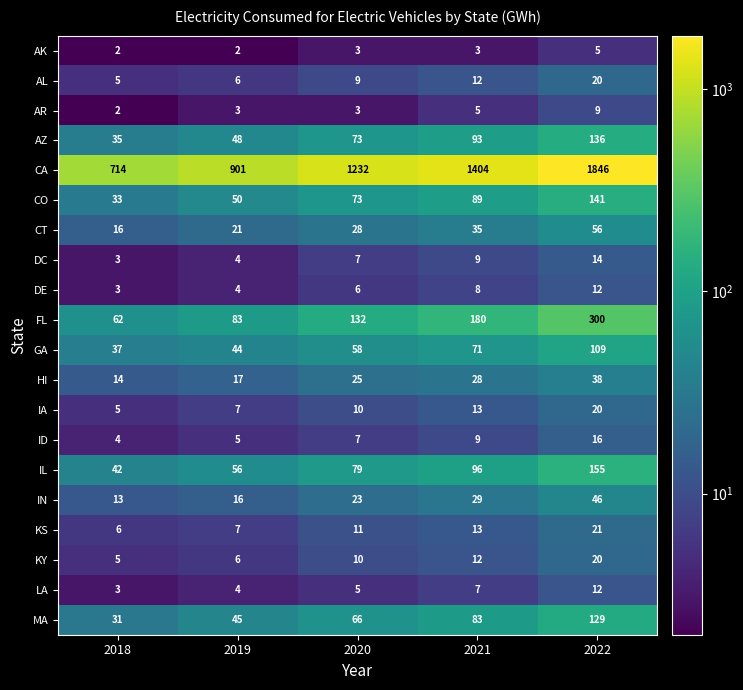

Is it true that GA equals 66 at 2018?

False